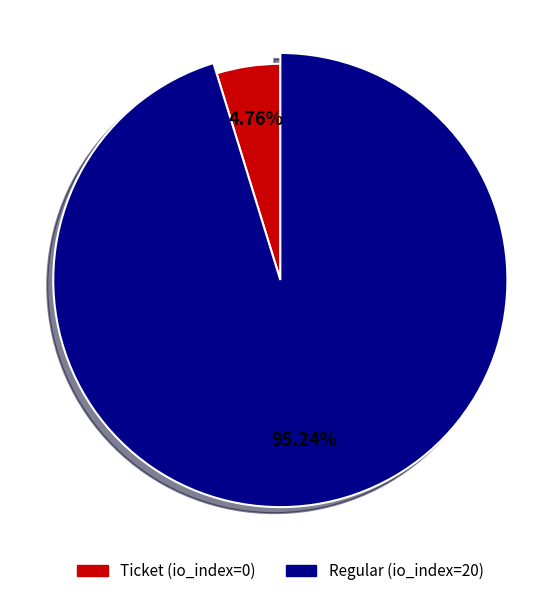

Combined, what portion of the pie is Ticket and Regular?

100.0%